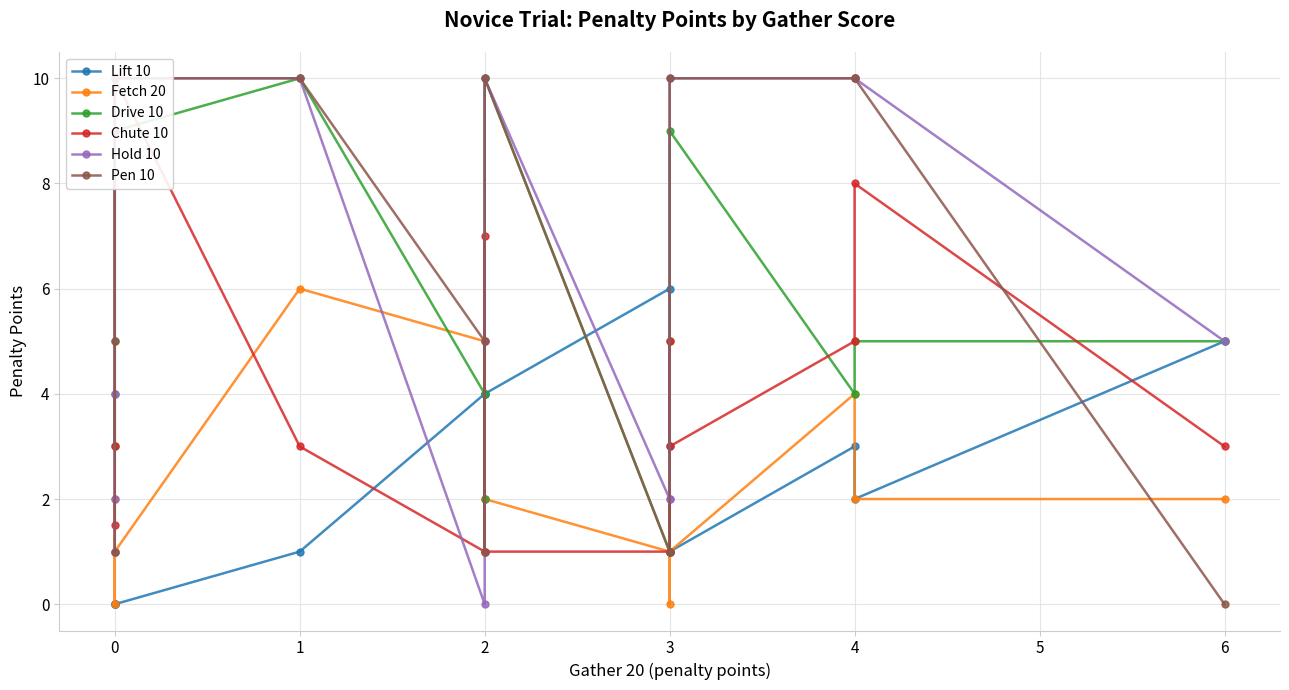

Which series has the widest spread of values?

Hold 10